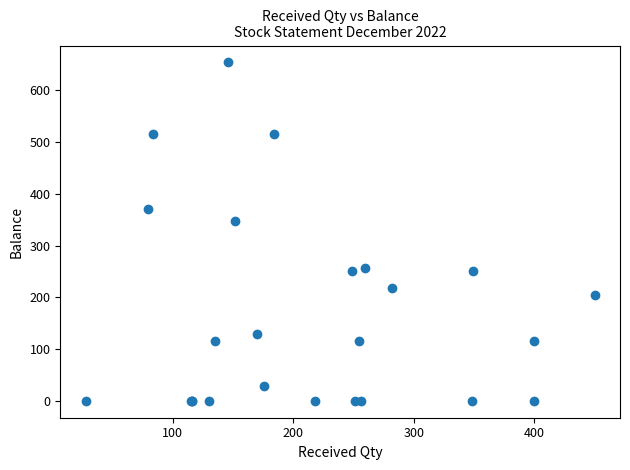

What Y value in the scatter plot is closest to 327?

348